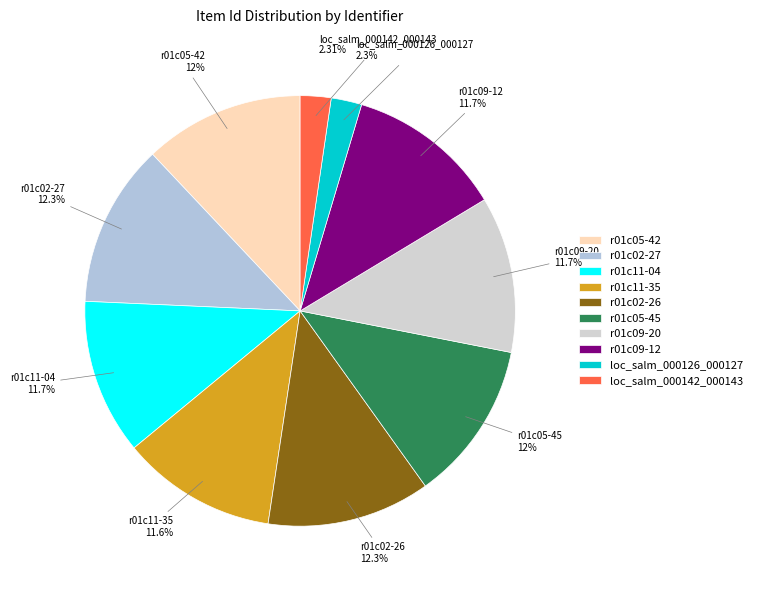

To the nearest percent, what portion does r01c11-35 represent?

12%